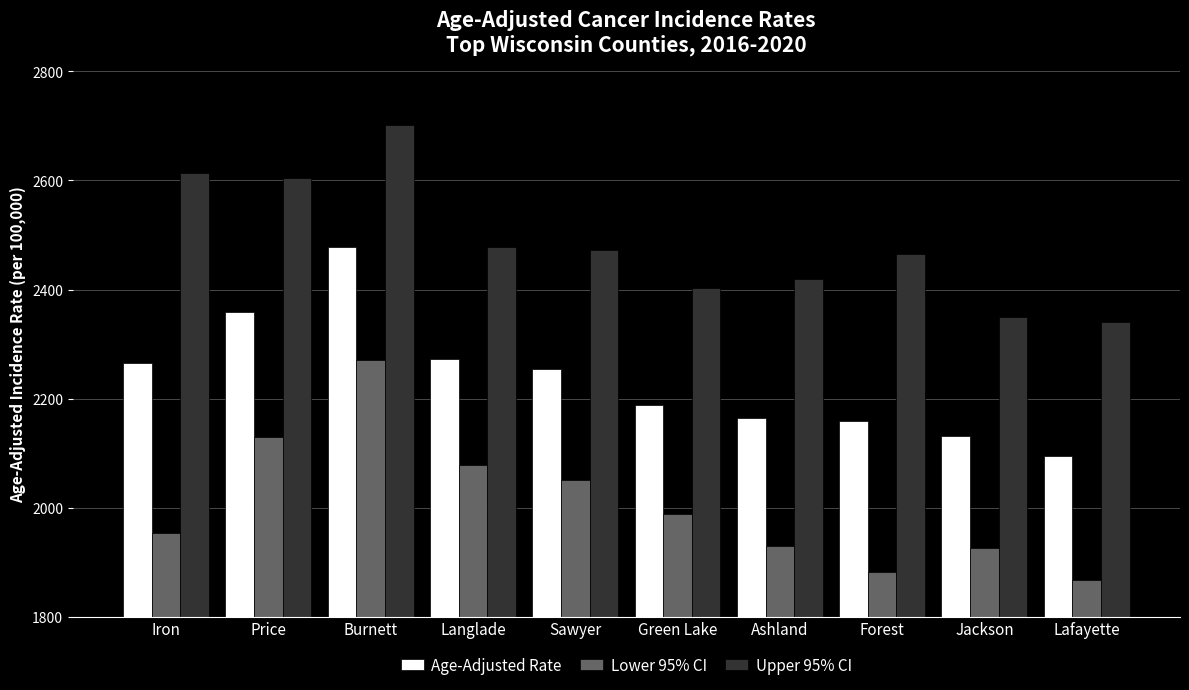

Does the chart contain any negative values?

No